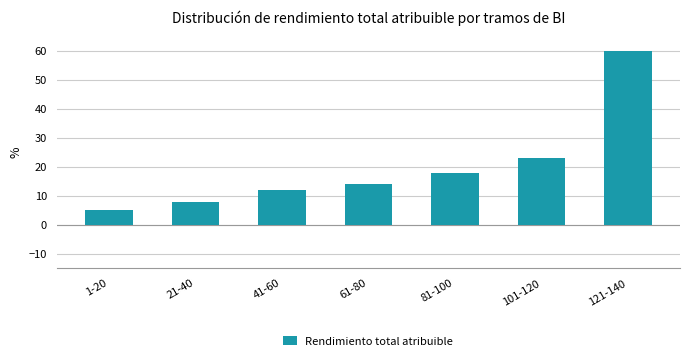

Reading left to right, extract all data points from this chart.

1-20=5	21-40=8	41-60=12	61-80=14	81-100=18	101-120=23	121-140=60